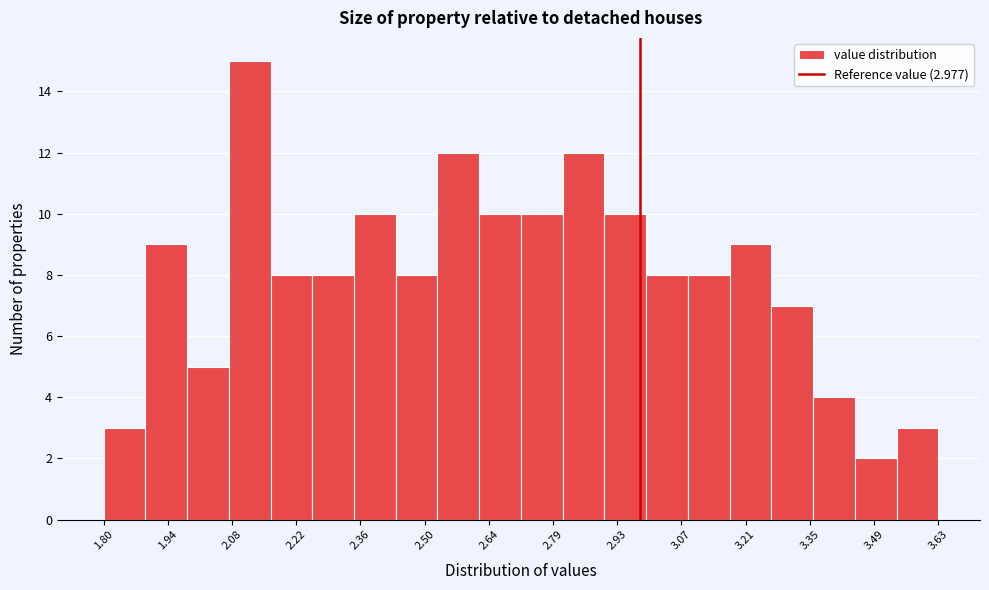

Over which range of the x-axis is the bar tallest?

2.08 to 2.16